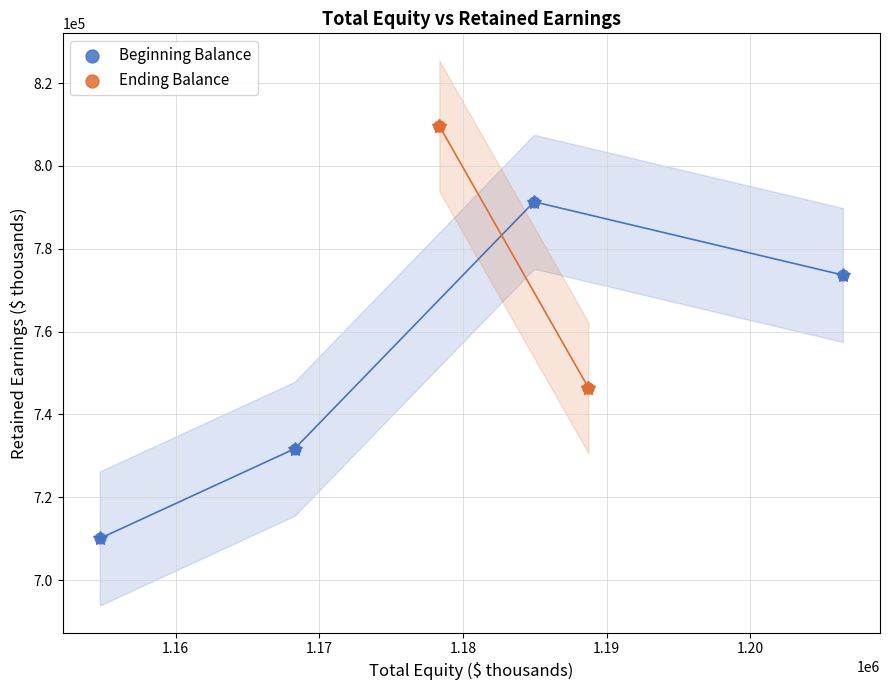

Which series contains the lowest Y value?

Beginning Balance